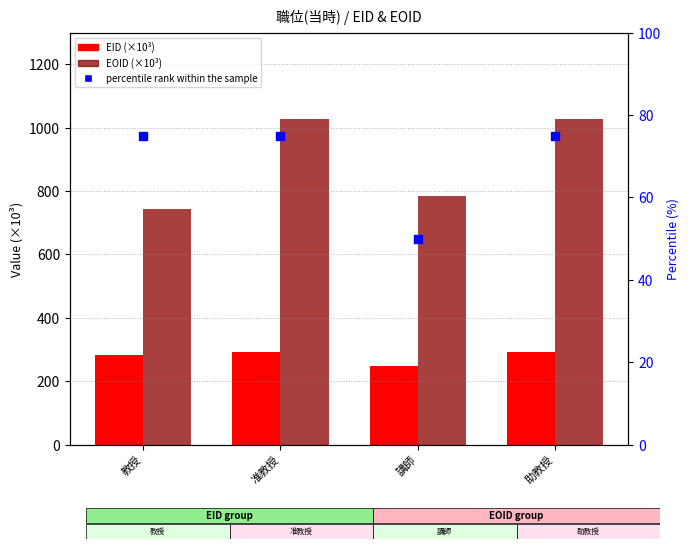

What are all the series names shown in the legend?

EID (×10³), EOID (×10³), percentile rank within the sample